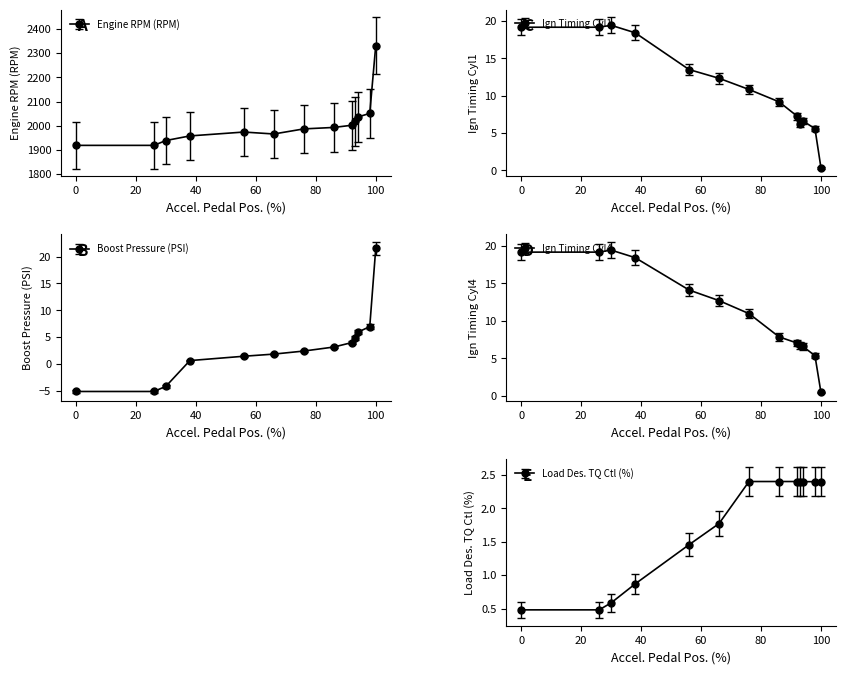

Is this an area chart (filled region under the line)?

No